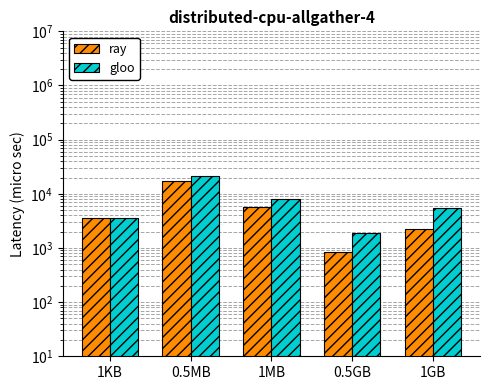

What is the difference between the highest and lowest values at 0.5GB?

1049